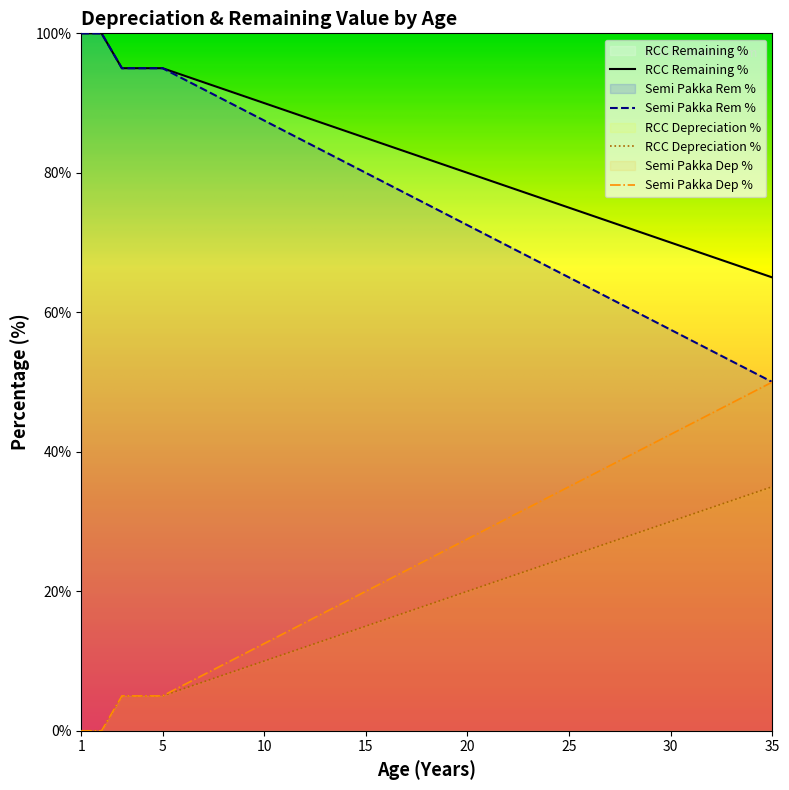

What is the sum of all RCC Depreciation % values?

630.0